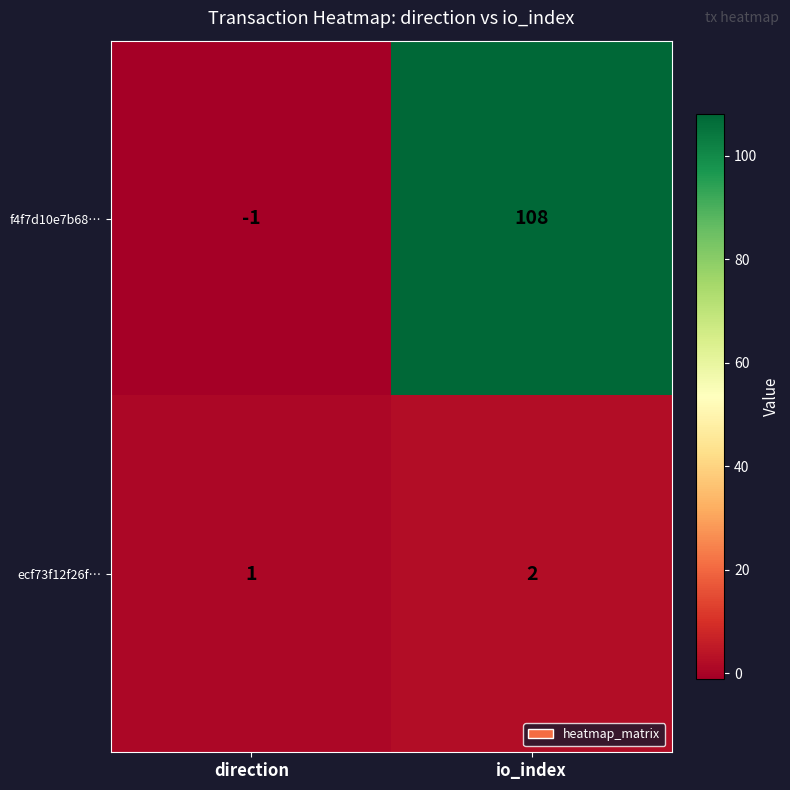

Which category has the highest value in the f4f7d10e7b68… series?

io_index